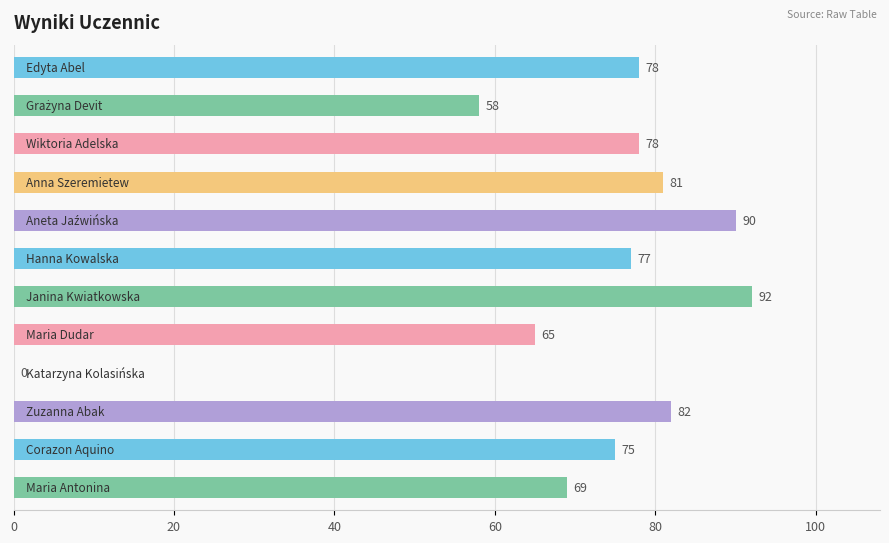

What is the greatest value displayed?

92